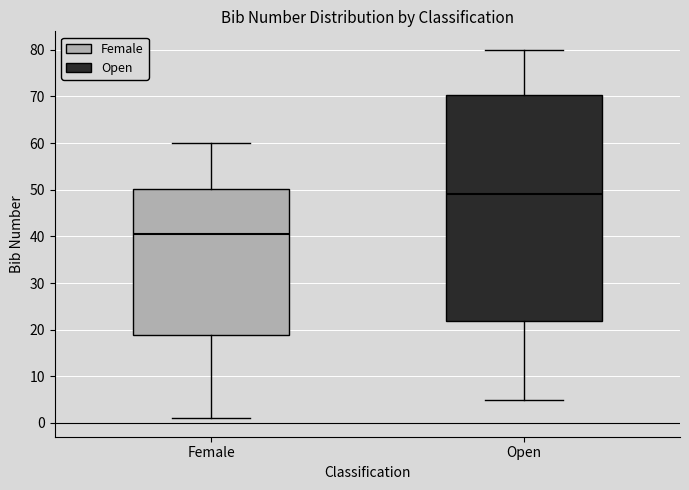

Where does the upper whisker of the box for Open end on the y-axis? The values are not printed on the chart, so give them approximately, as read against the axis.

80